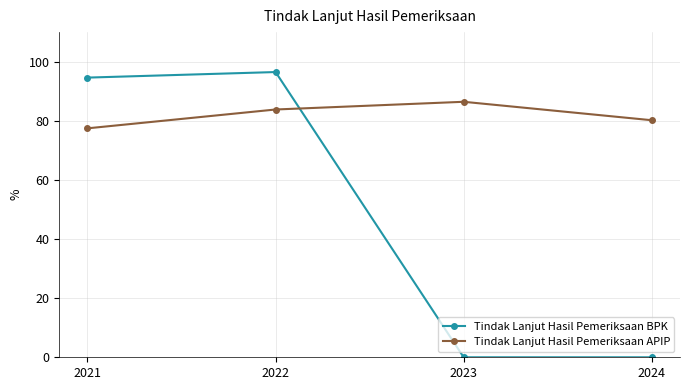

How many series are shown in this chart?

2